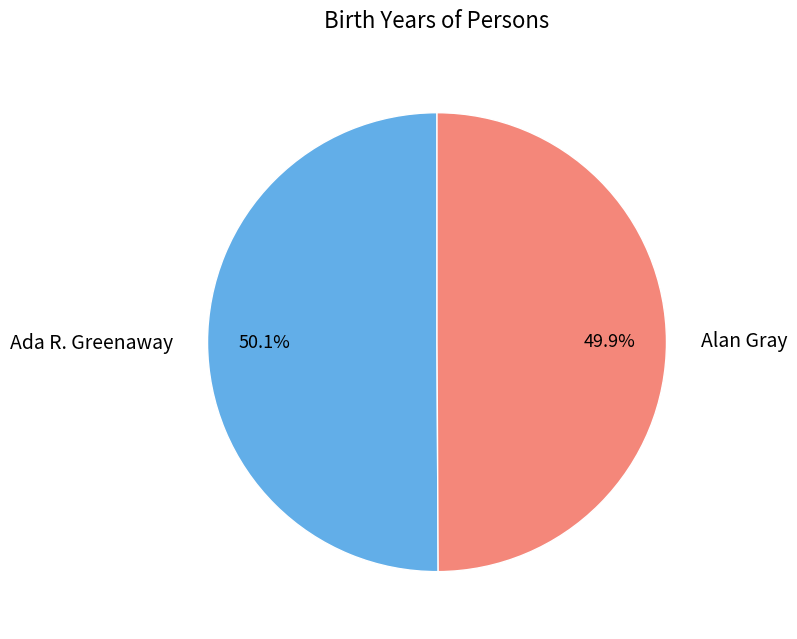

To the nearest percent, what is the combined percentage of Alan Gray and Ada R. Greenaway?

100%